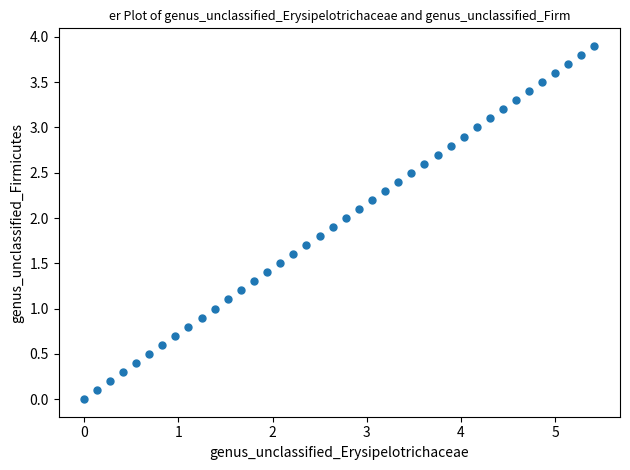

What is the range of X values (max minus min)?

5.4